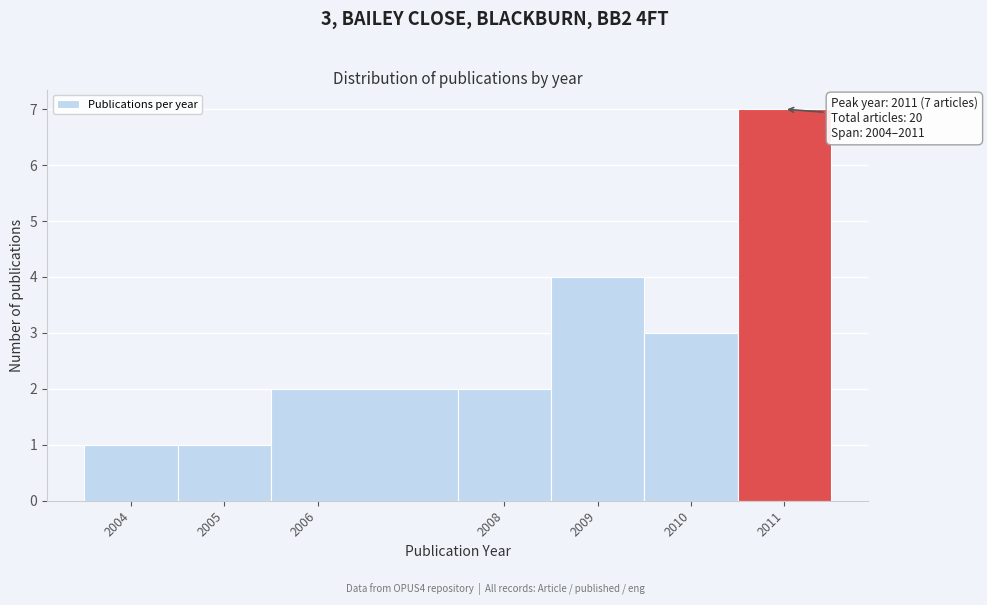

Which range on the x-axis has the tallest bar?

2010.5 to 2011.5